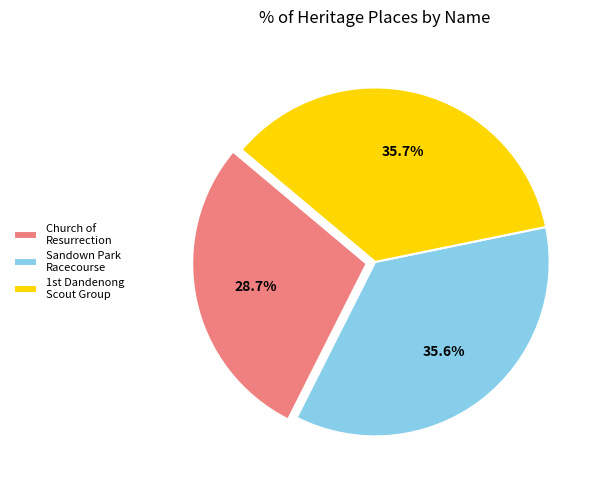

How many segments does this pie chart have?

3